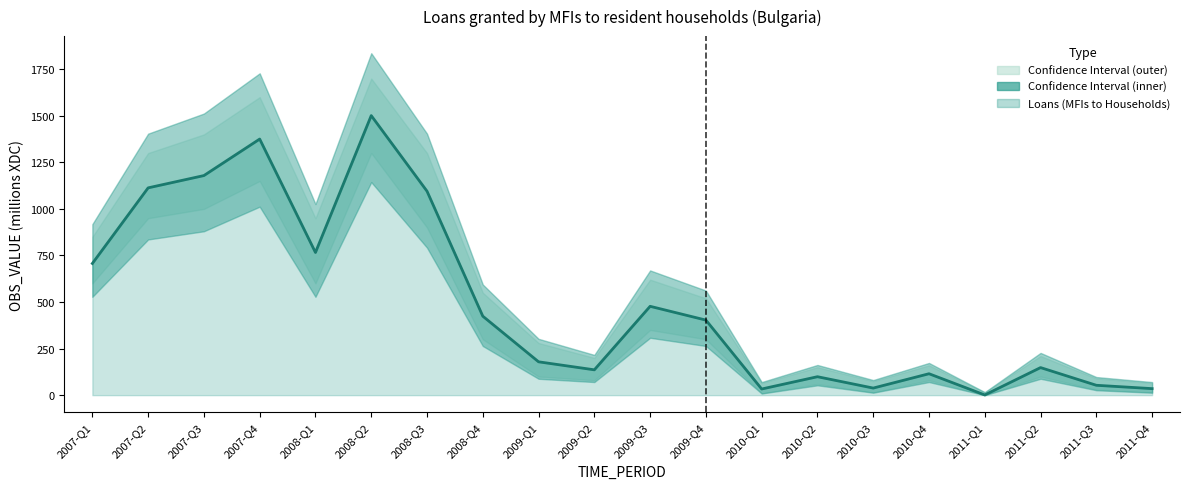

What is the approximate value at 2007-Q4, to the nearest 50?

1400